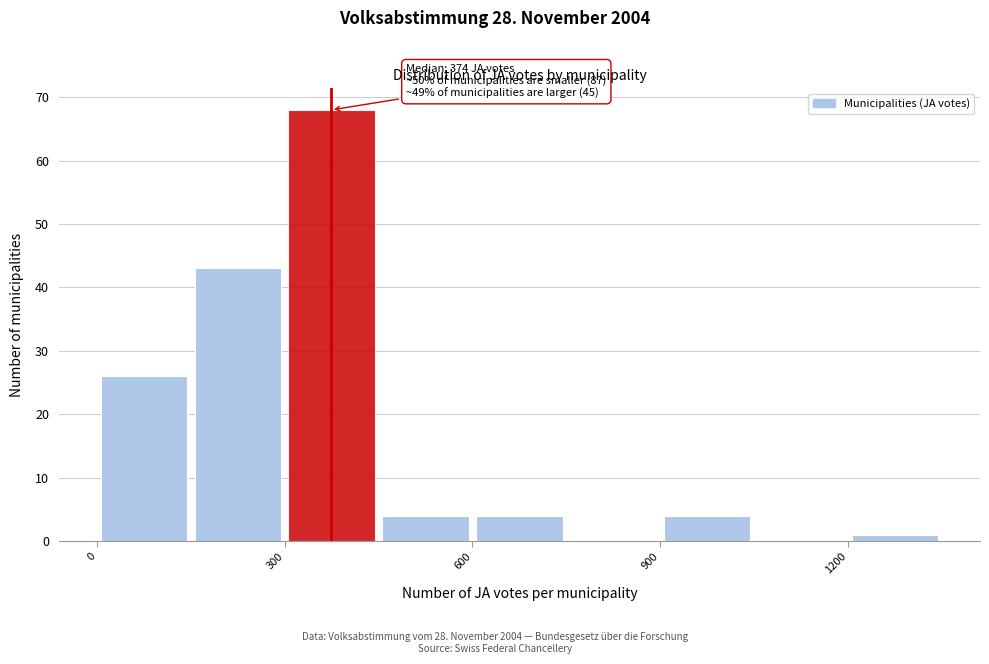

Around what value on the x-axis is the tallest bar? Give the approximate position of its centre, as read against the axis.

400